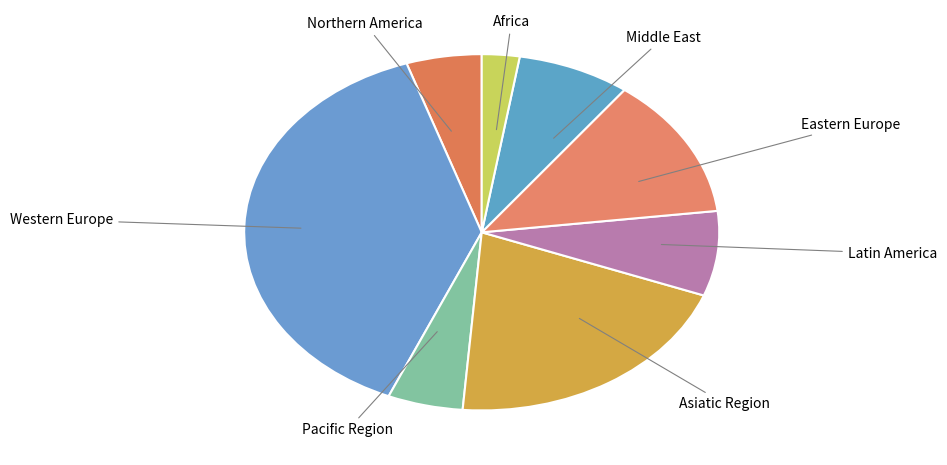

Is Pacific Region the majority of the pie?

No